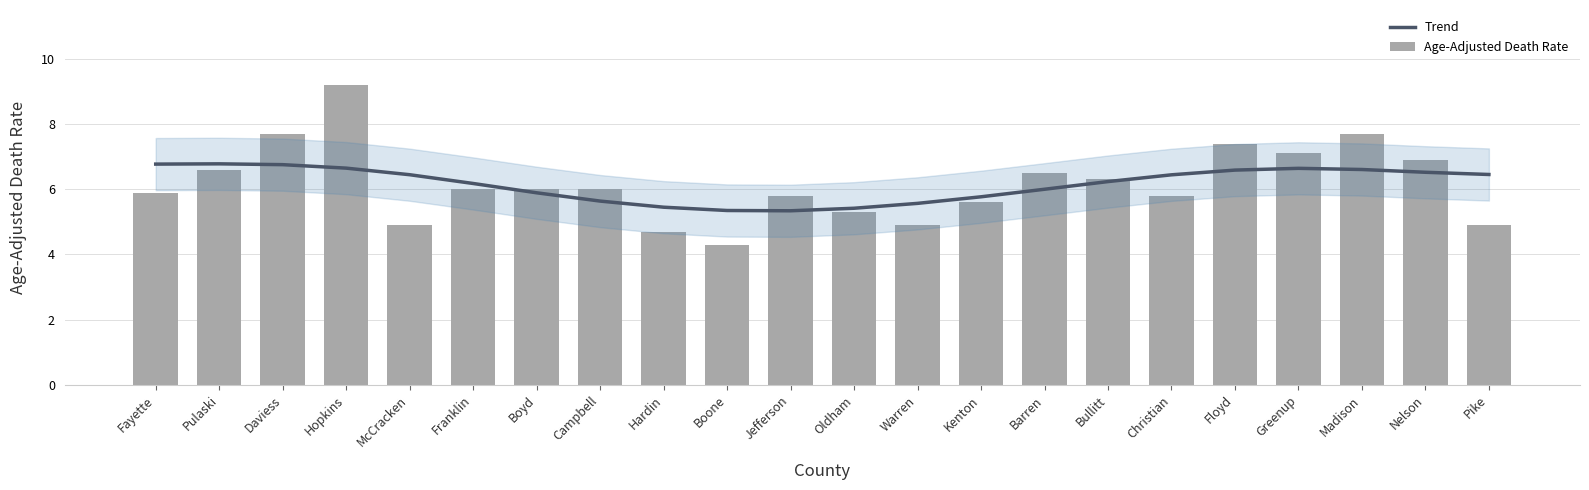

The Age-Adjusted Death Rate series shows 4.0 at Daviess. True or false?

False